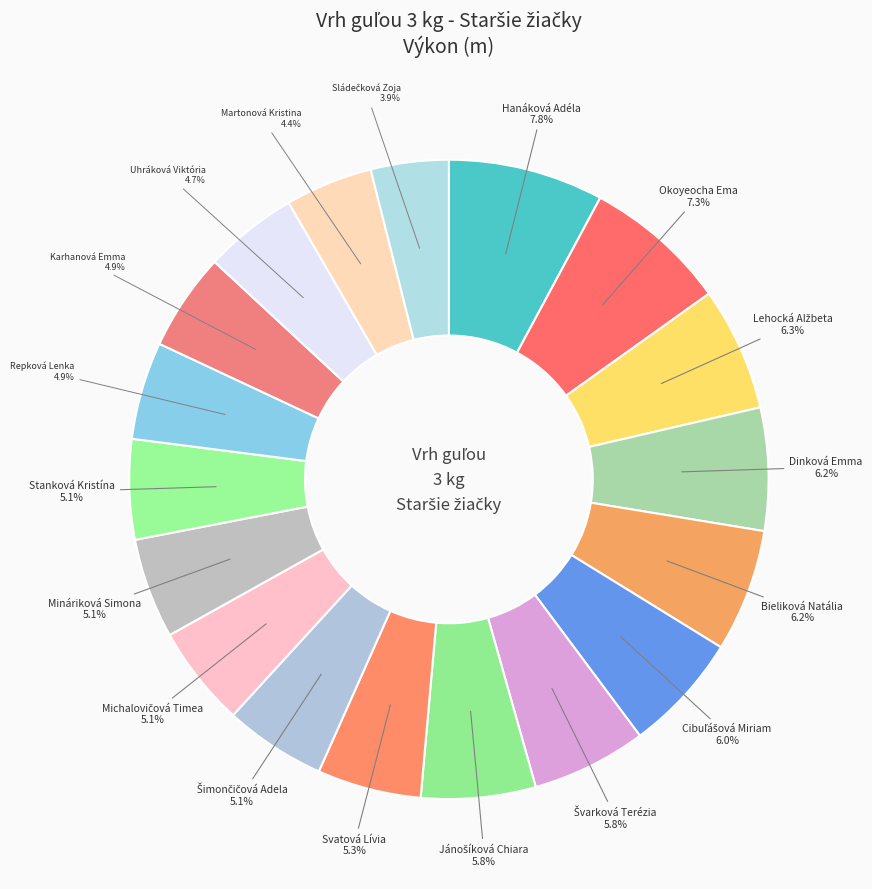

Approximately how many times larger is the value at Repková Lenka compared to Bieliková Natália?

0.8